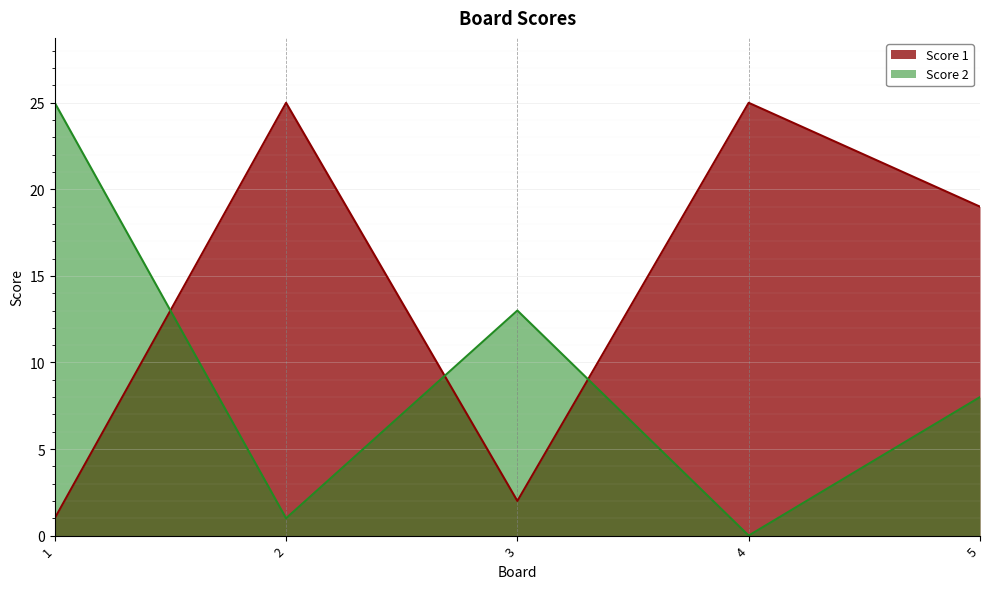

Between which two adjacent categories do Score 2 and Score 1 first intersect?

1 and 2